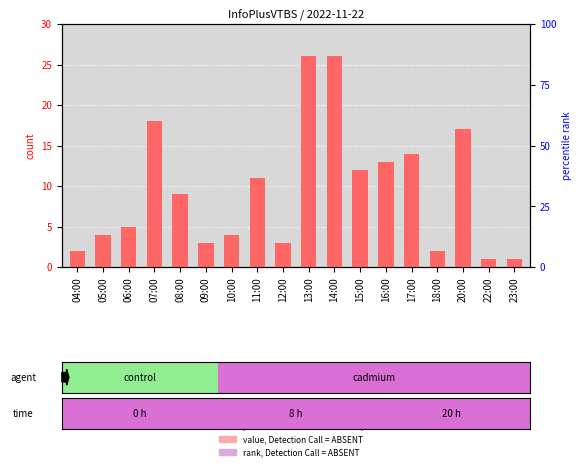

What position from the left is 18:00?

15